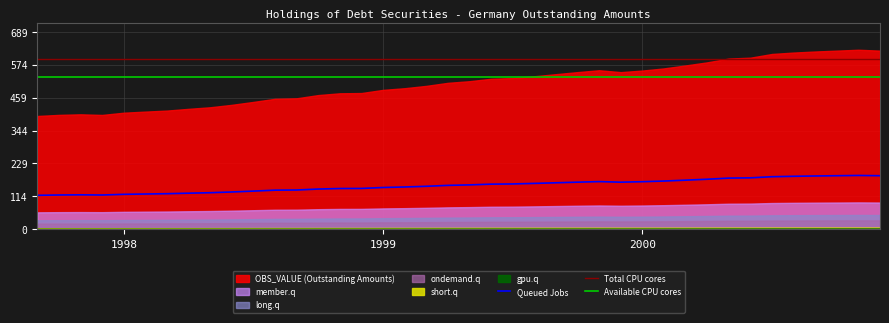

Where does the data first go above 155?

1999-05